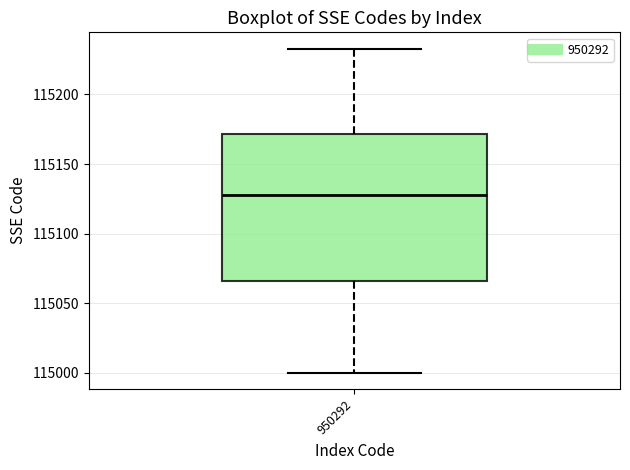

Read this box plot against the y-axis: the position of the median line, the range covered by the box, and the ends of both whiskers. The values are not printed on the chart, so give them approximately, as read against the axis.

median 115130, box 115065 to 115170, whiskers 115000 to 115235